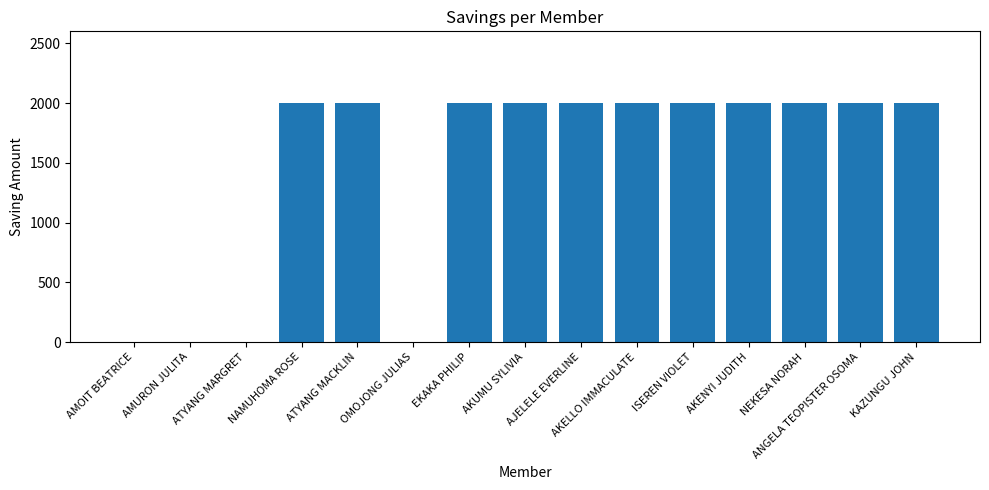

The value at ISEREN VIOLET is 651. True or false?

False